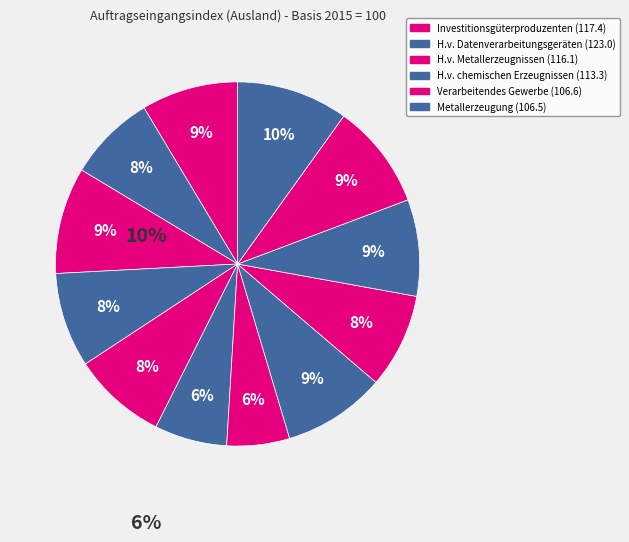

Is there any slice that represents more than half of the pie?

No